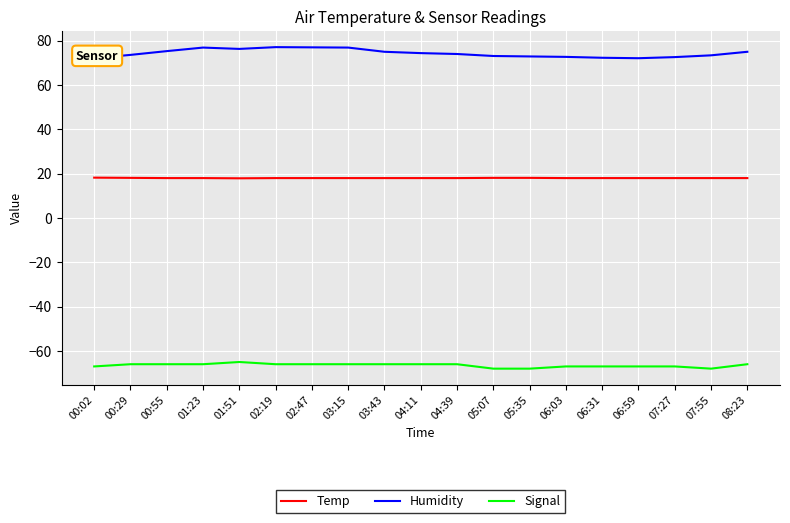

At which category is the sum across all series the highest?

01:51